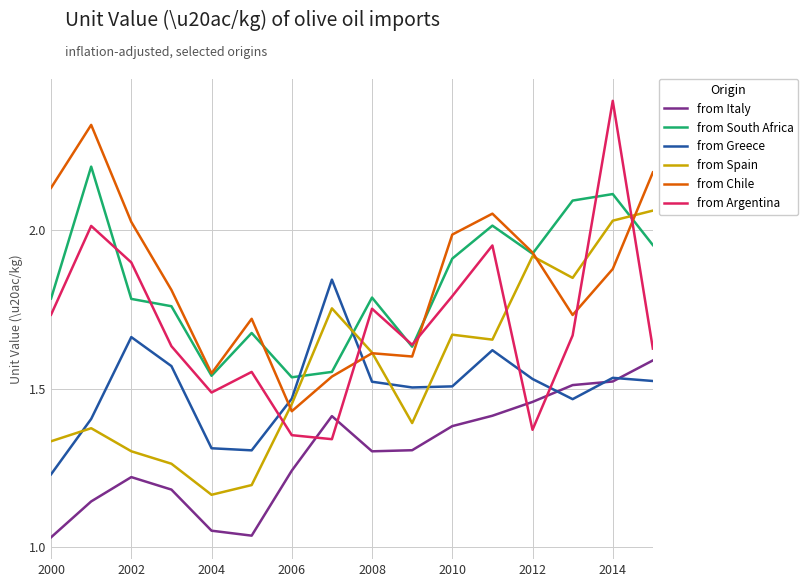

Rank the series by their maximum value, from lowest to highest.

from Italy, from Greece, from Spain, from South Africa, from Chile, from Argentina